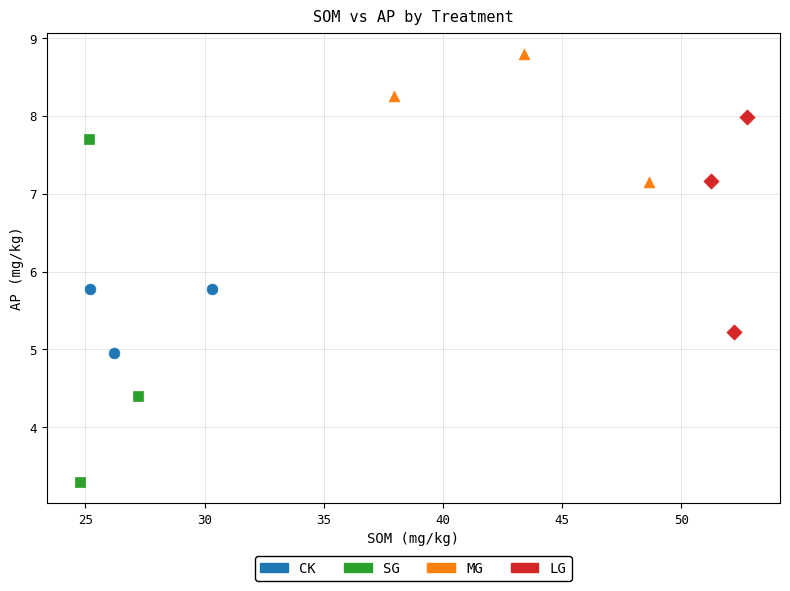

Which series has the widest spread of Y values?

SG